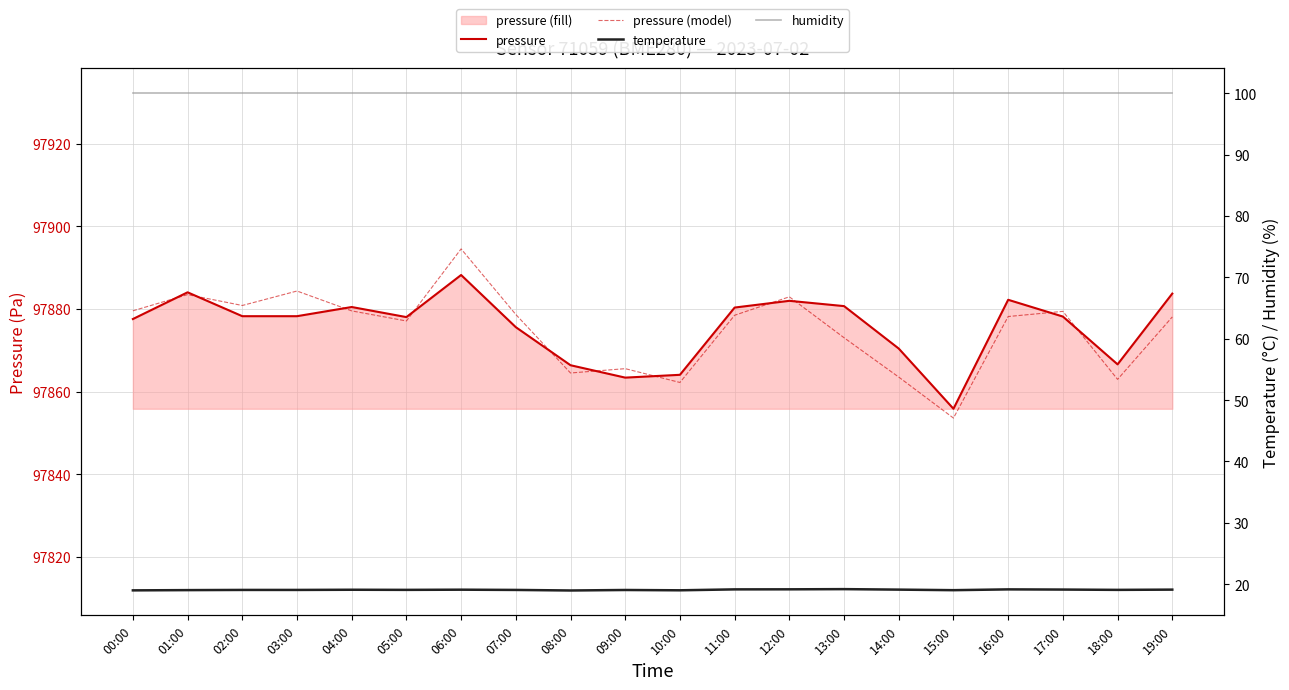

Where is the first local maximum for temperature?

04:00